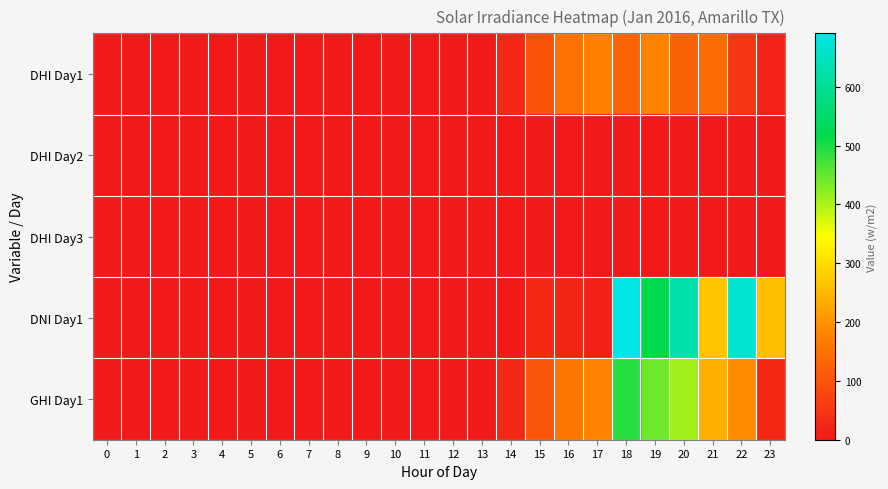

Which label corresponds to the largest value in the chart?

18